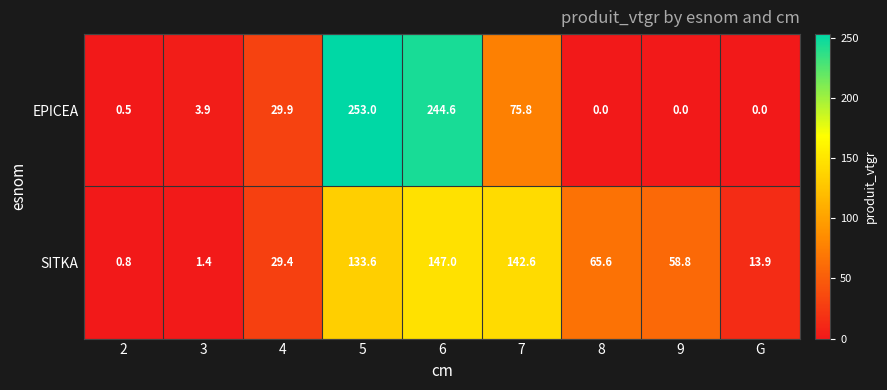

At which category is the sum across all series the highest?

6